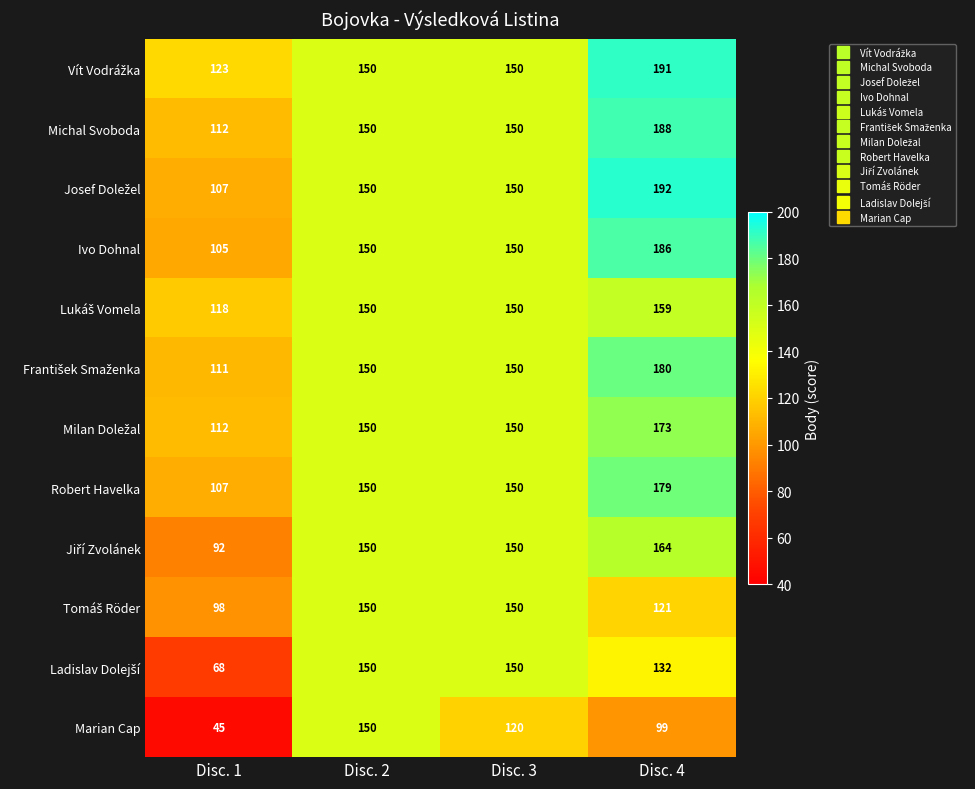

What is the maximum value shown in the chart?

192